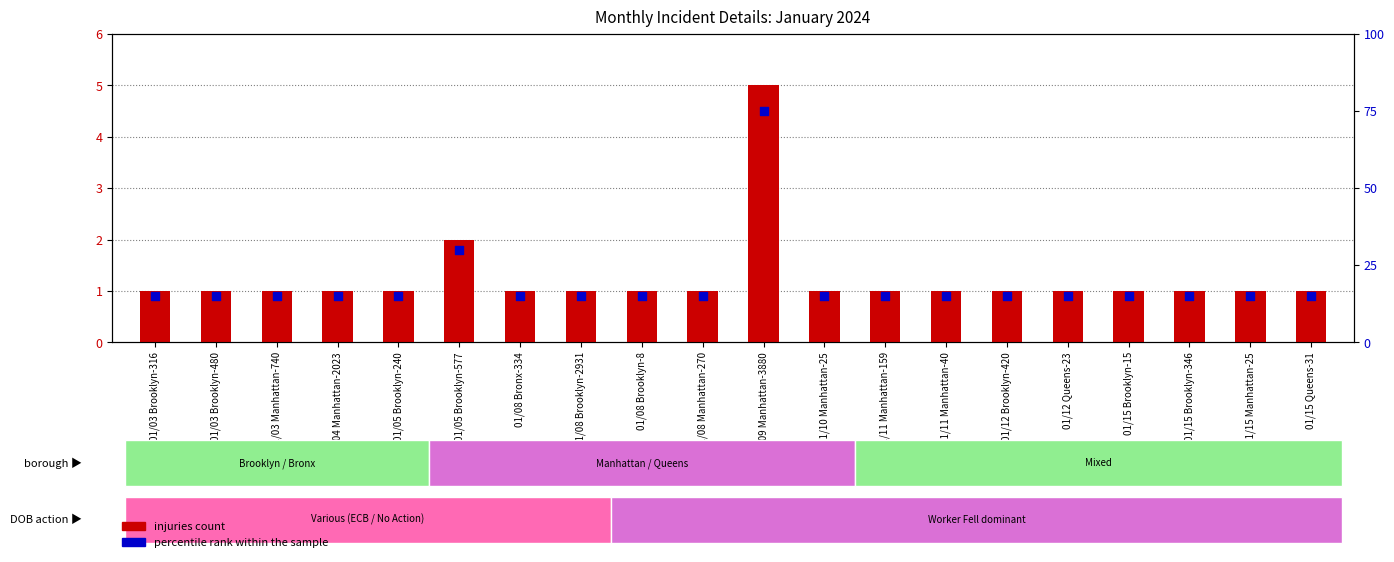

What are all the series names shown in the legend?

injuries count, percentile rank within the sample